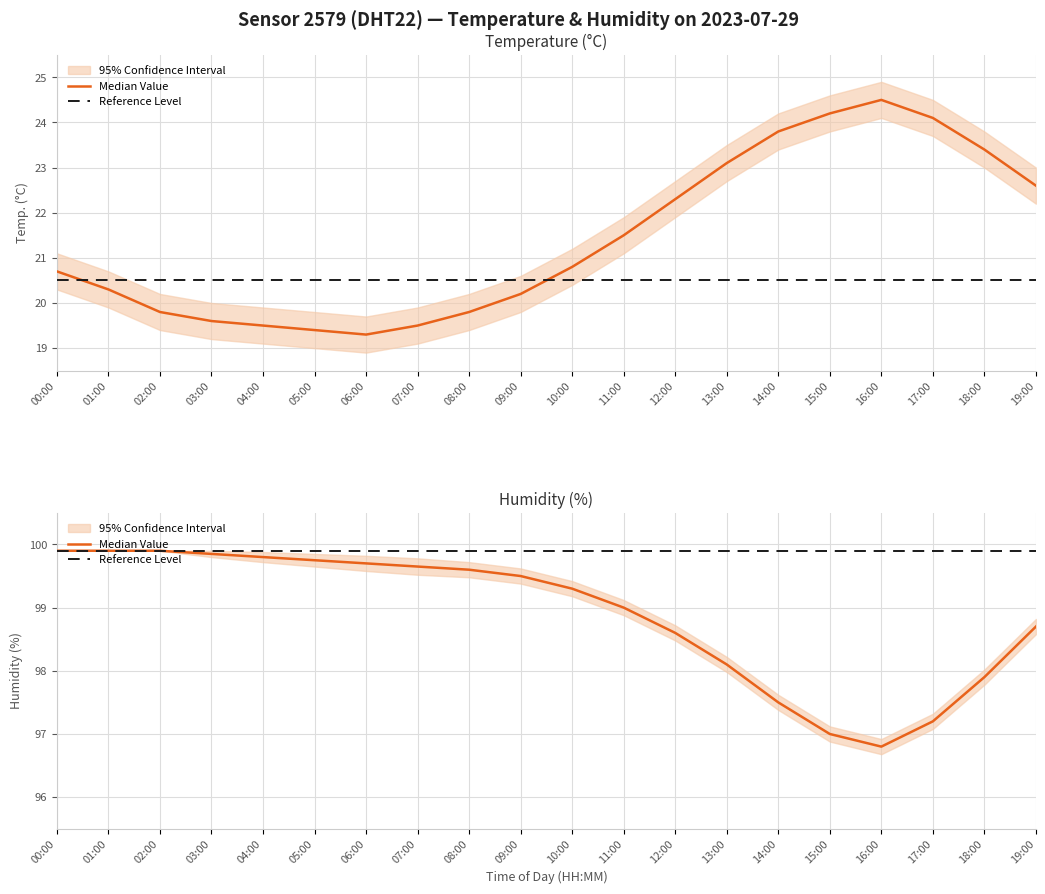

List the labels in order of Reference Level value, largest first.

00:00, 01:00, 02:00, 03:00, 04:00, 05:00, 06:00, 07:00, 08:00, 09:00, 10:00, 11:00, 12:00, 13:00, 14:00, 15:00, 16:00, 17:00, 18:00, 19:00